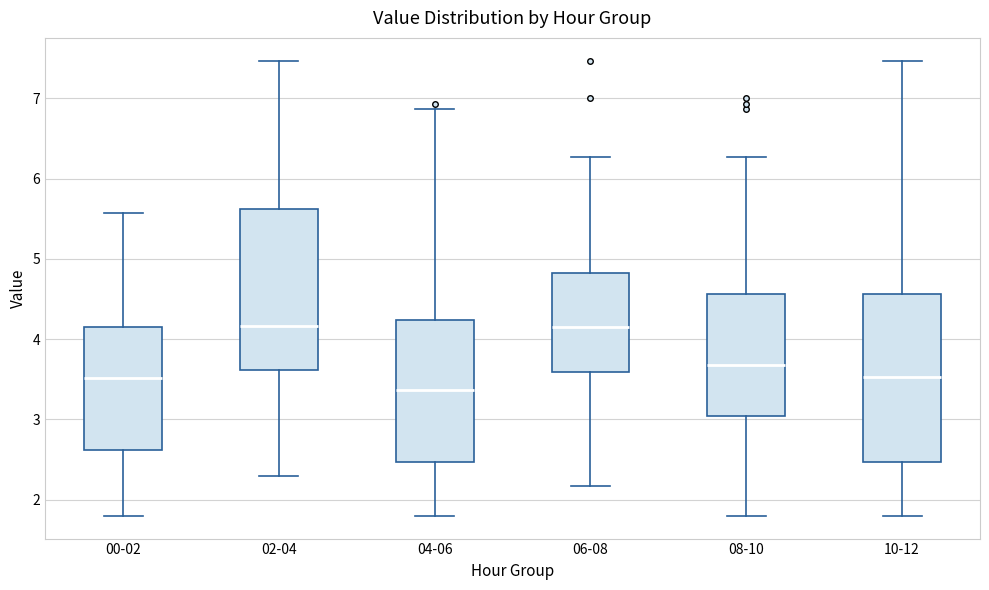

Reading left to right, transcribe this box plot: for each box, give where its median line is, the range the box spans, and where its two whiskers end, as read against the y-axis. The values are not printed on the chart, so give them approximately, as read against the axis.

00-02: median 3.5, box 2.6 to 4.1, whiskers 1.8 to 5.6
02-04: median 4.2, box 3.6 to 5.6, whiskers 2.3 to 7.5
04-06: median 3.4, box 2.5 to 4.2, whiskers 1.8 to 6.9
06-08: median 4.2, box 3.6 to 4.8, whiskers 2.2 to 6.3
08-10: median 3.7, box 3.0 to 4.6, whiskers 1.8 to 6.3
10-12: median 3.5, box 2.5 to 4.6, whiskers 1.8 to 7.5